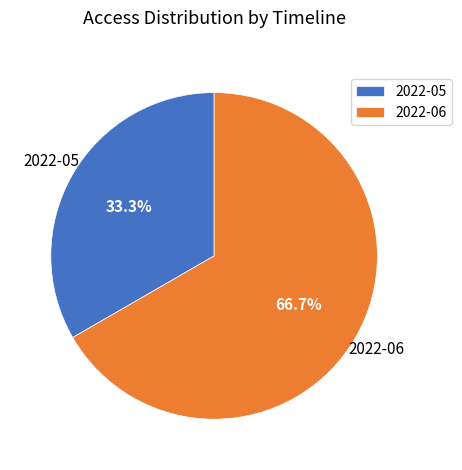

How many segments does this pie chart have?

2